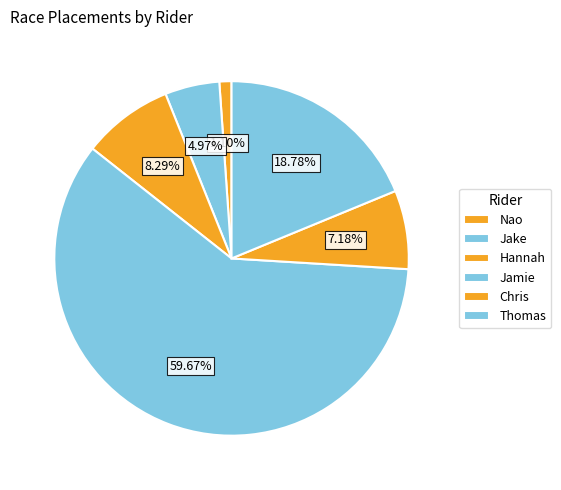

How many slices are in this pie chart?

6